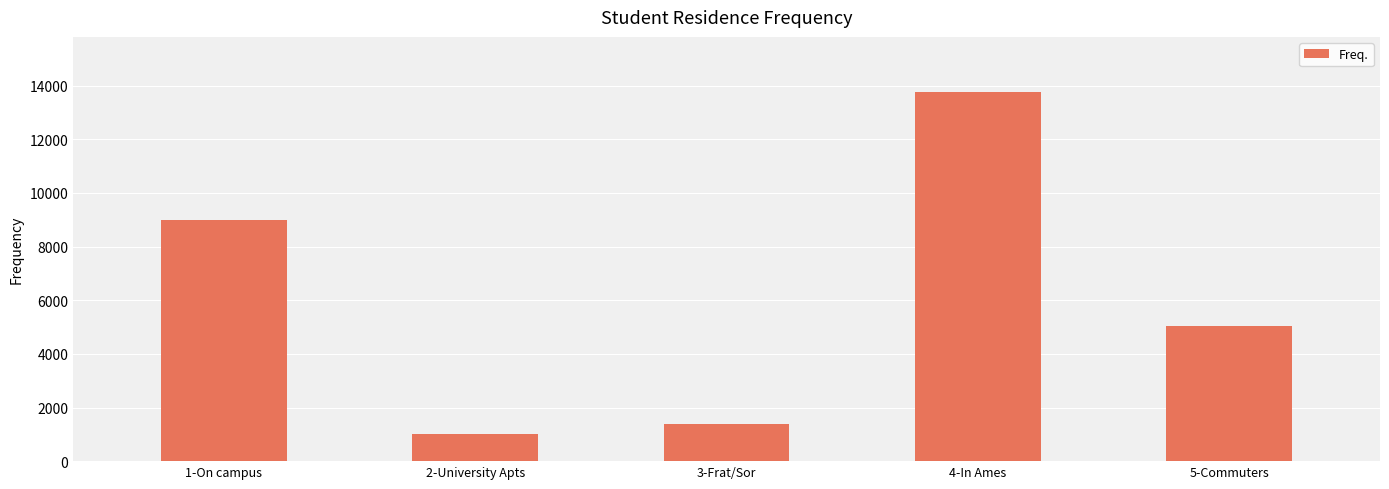

What is the difference between the second highest and minimum values?

7974